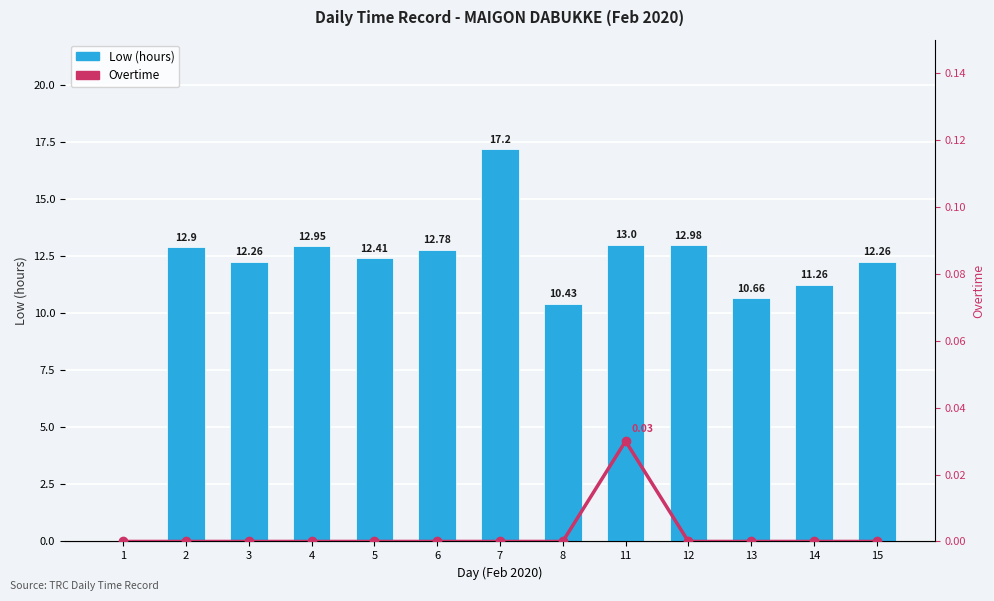

What is the greatest value displayed?

17.2